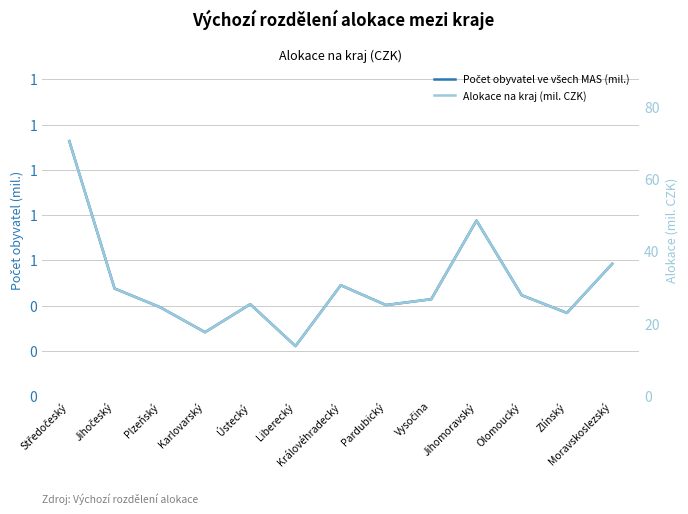

True or false: Počet obyvatel ve všech MAS (mil.) and Alokace na kraj (mil. CZK) cross at least once.

False